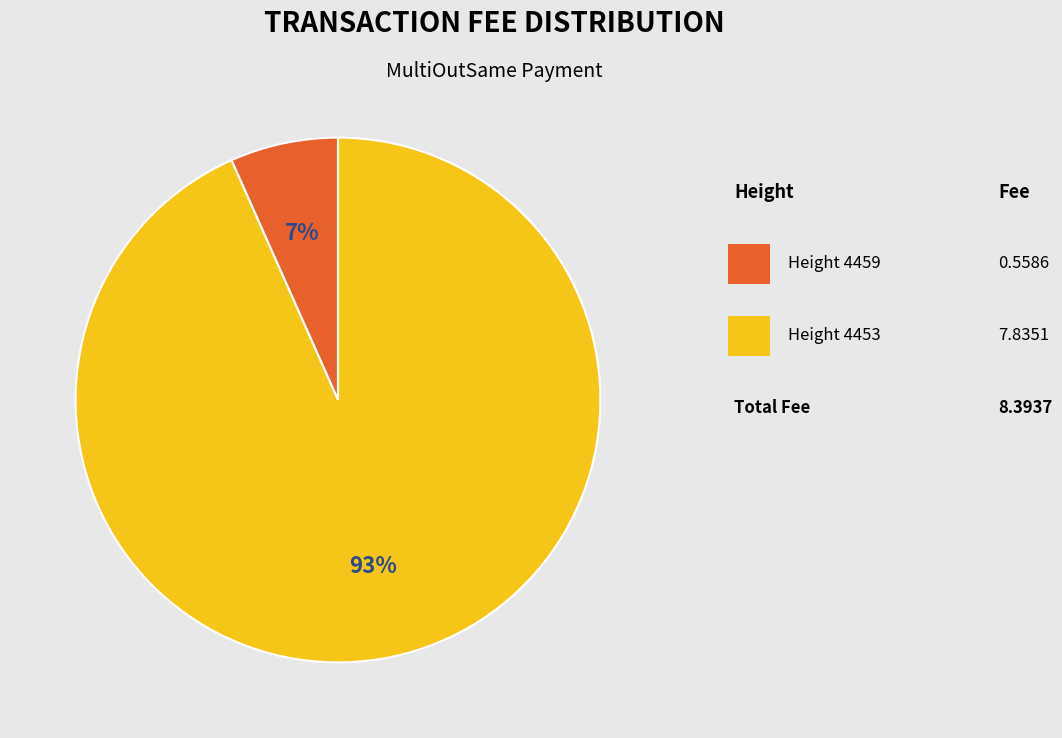

To the nearest percent, what is the average slice percentage?

50%